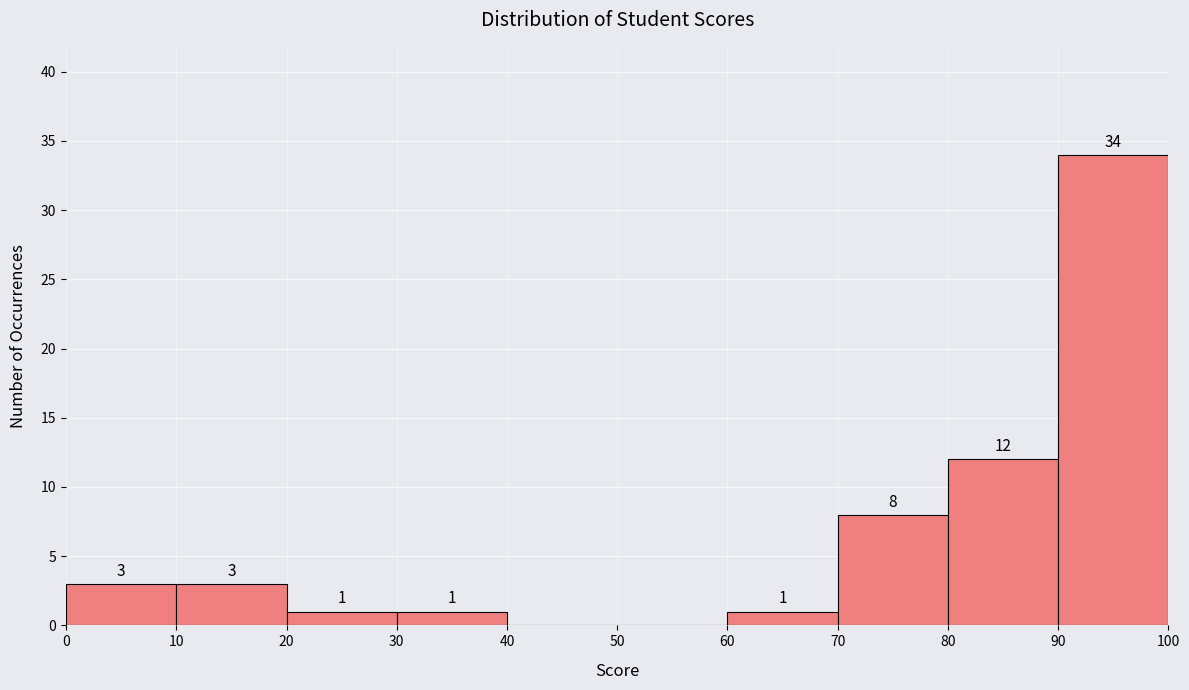

Which range on the x-axis has the tallest bar?

90 to 100